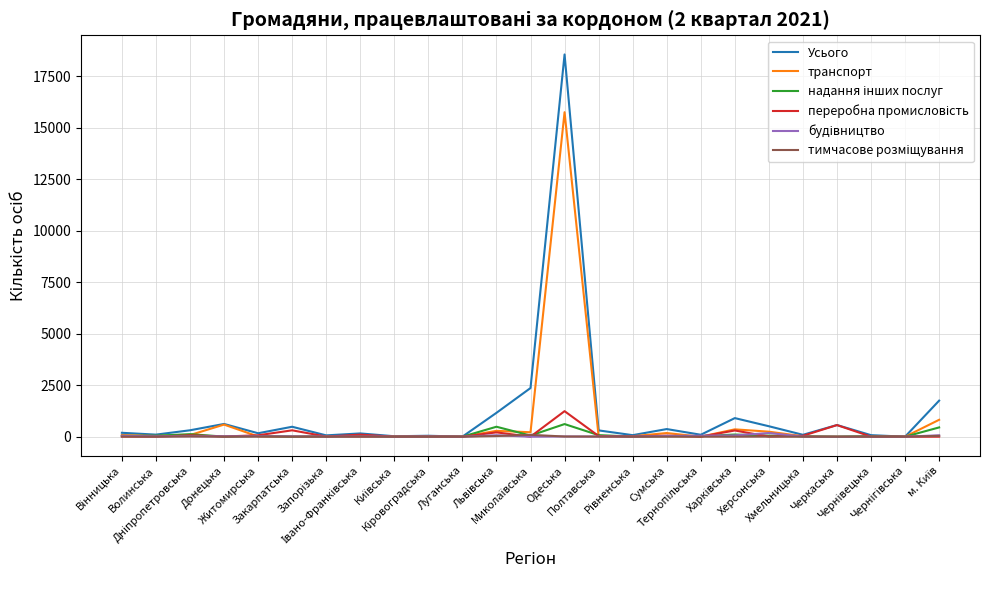

Which series has the largest range (max minus min)?

Усього